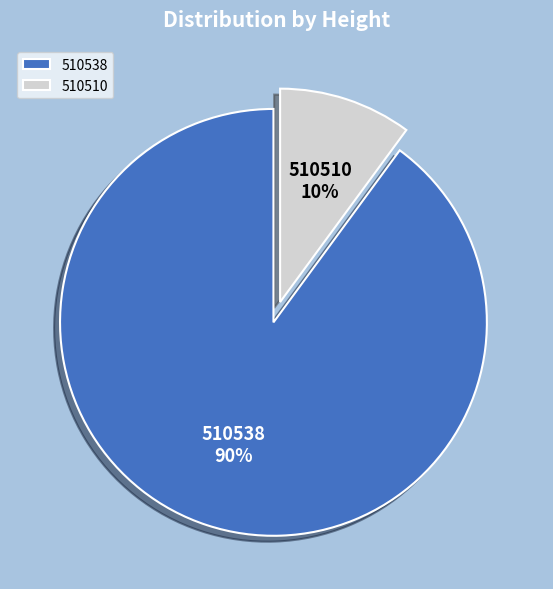

Between 510510 and 510538, which is larger?

510538